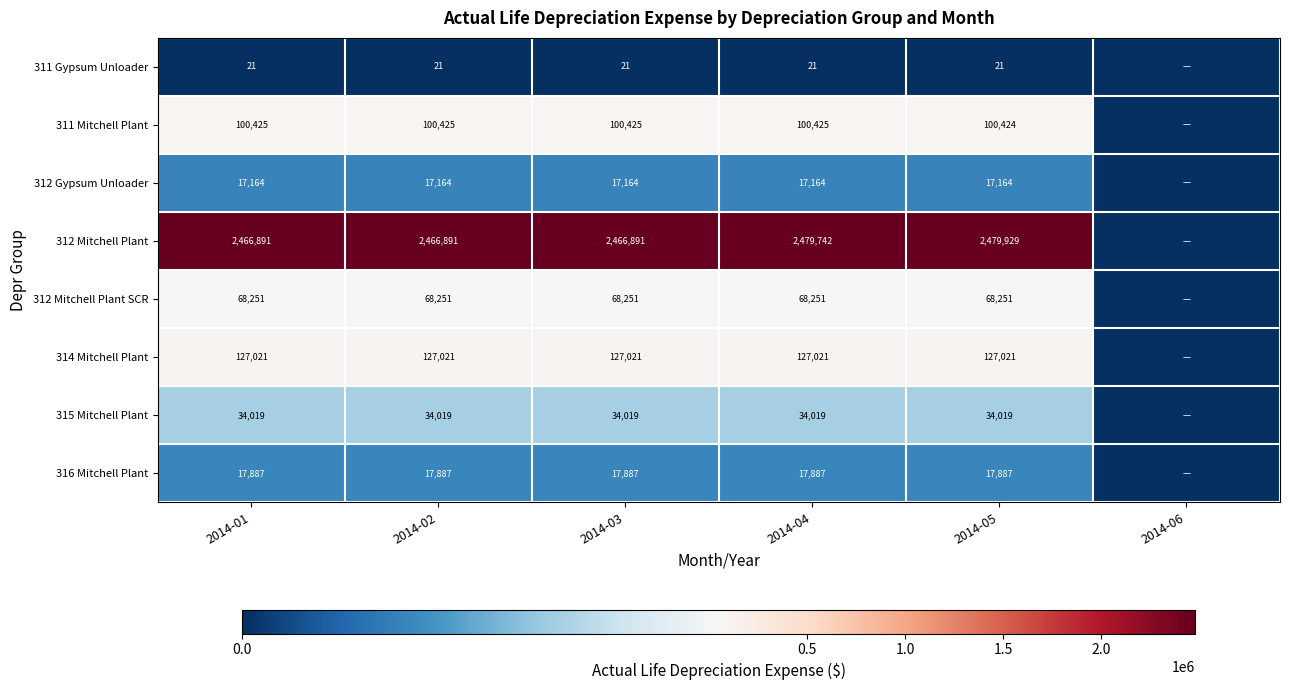

The value of 311 Gypsum Unloader at 2014-04 is 37. True or false?

False